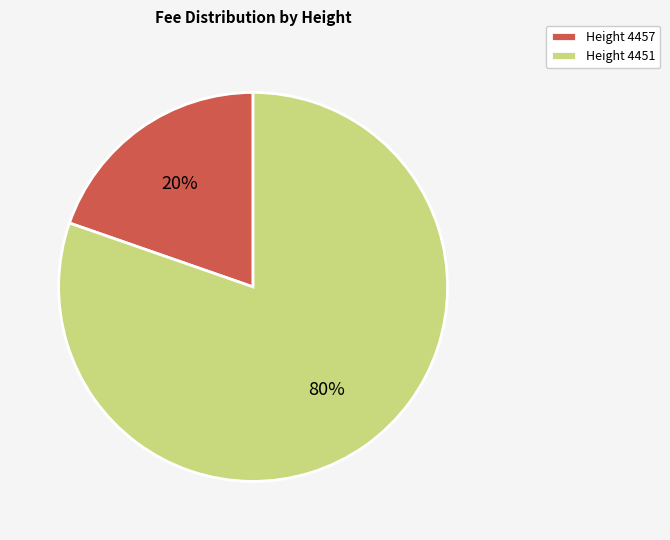

Count the number of slices in the pie.

2